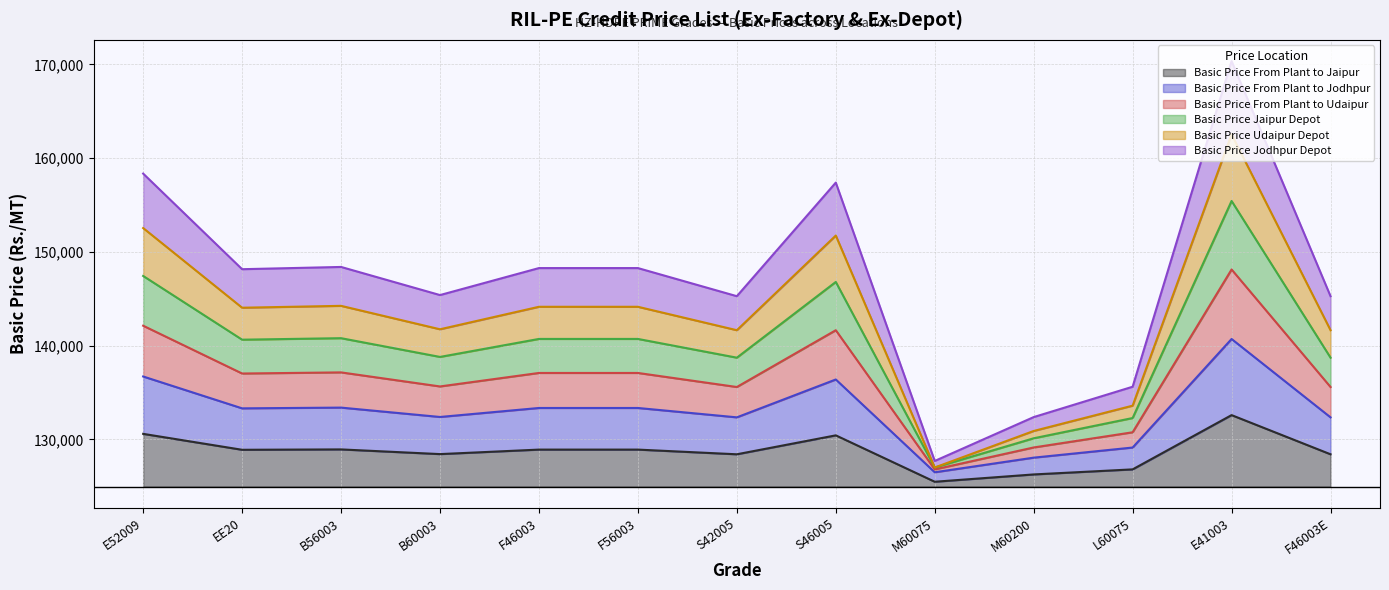

At which category is the sum across all series the highest?

E41003